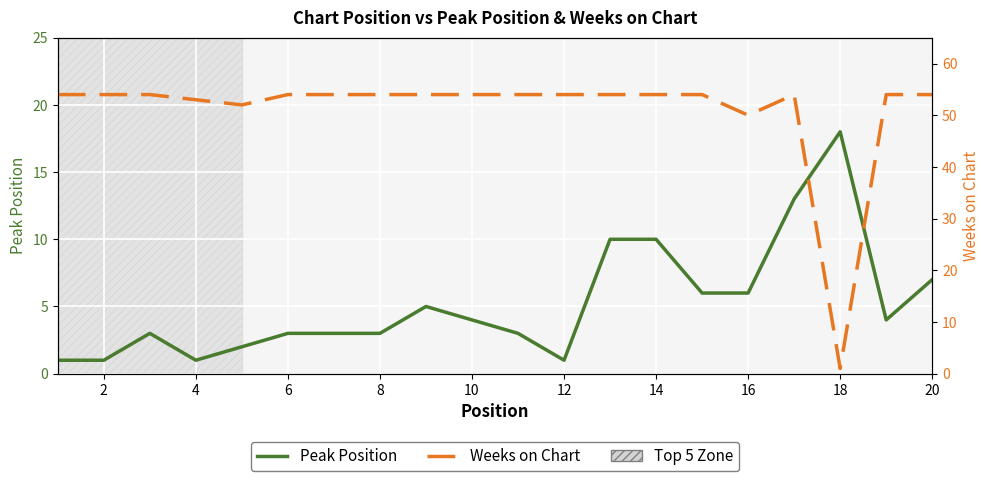

Reading left to right, extract all data points from this chart.

Peak Position: 1	1	3	1	2	3	3	3	5	4	3	1	10	10	6	6	13	18	4	7
Weeks on Chart: 54	54	54	53	52	54	54	54	54	54	54	54	54	54	54	50	54	1	54	54